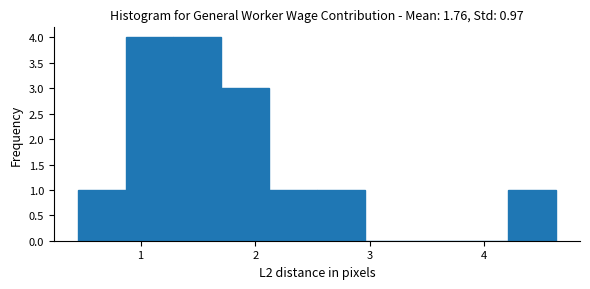

What is the height of the bar covering 0.9 to 1.3 on the x-axis? Neither the bar edges nor the heights are printed on the chart, so give them approximately, as read against the axes.

4